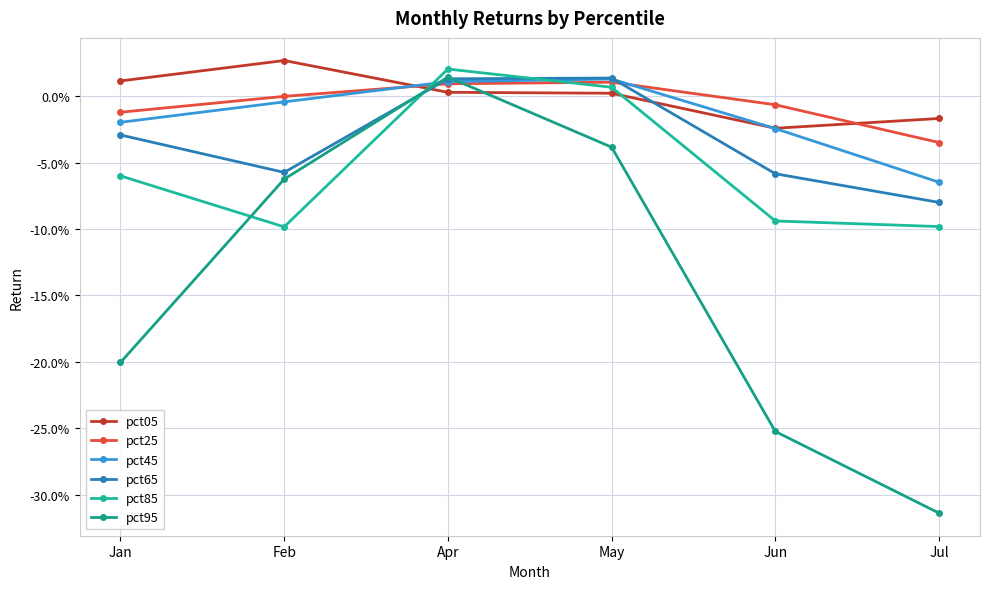

Does the chart have visible grid lines?

Yes